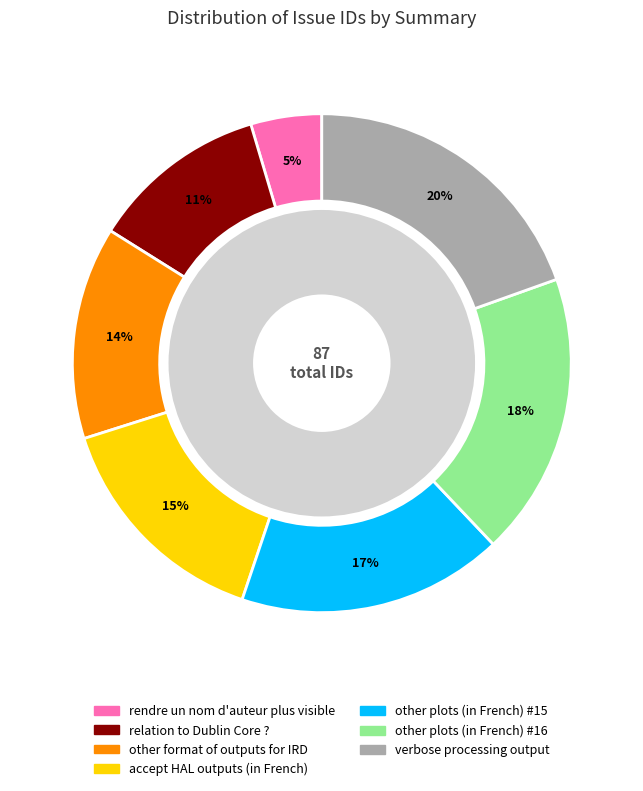

To the nearest percent, what is the difference between the largest and smallest slice percentages?

15%